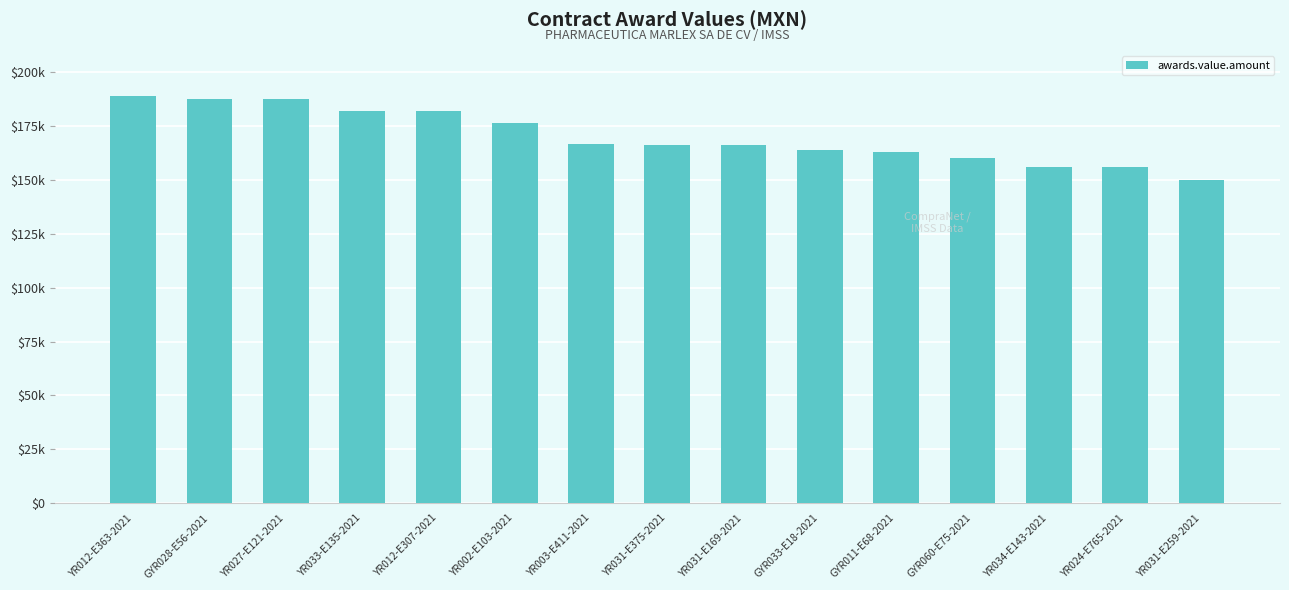

Are the bars horizontal?

No